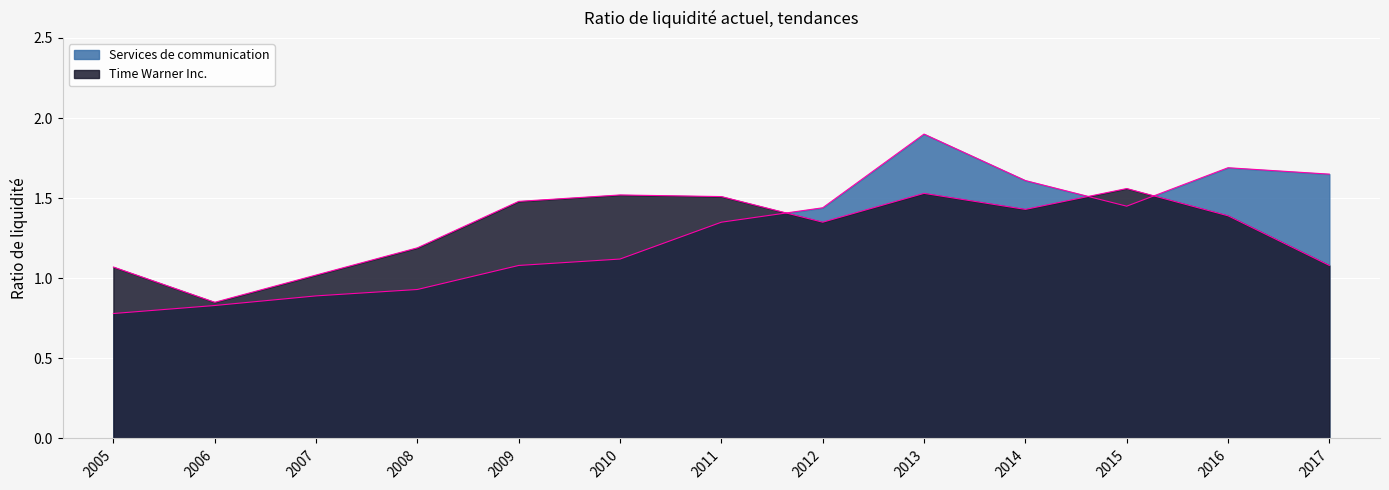

Which series has the largest range (max minus min)?

Services de communication